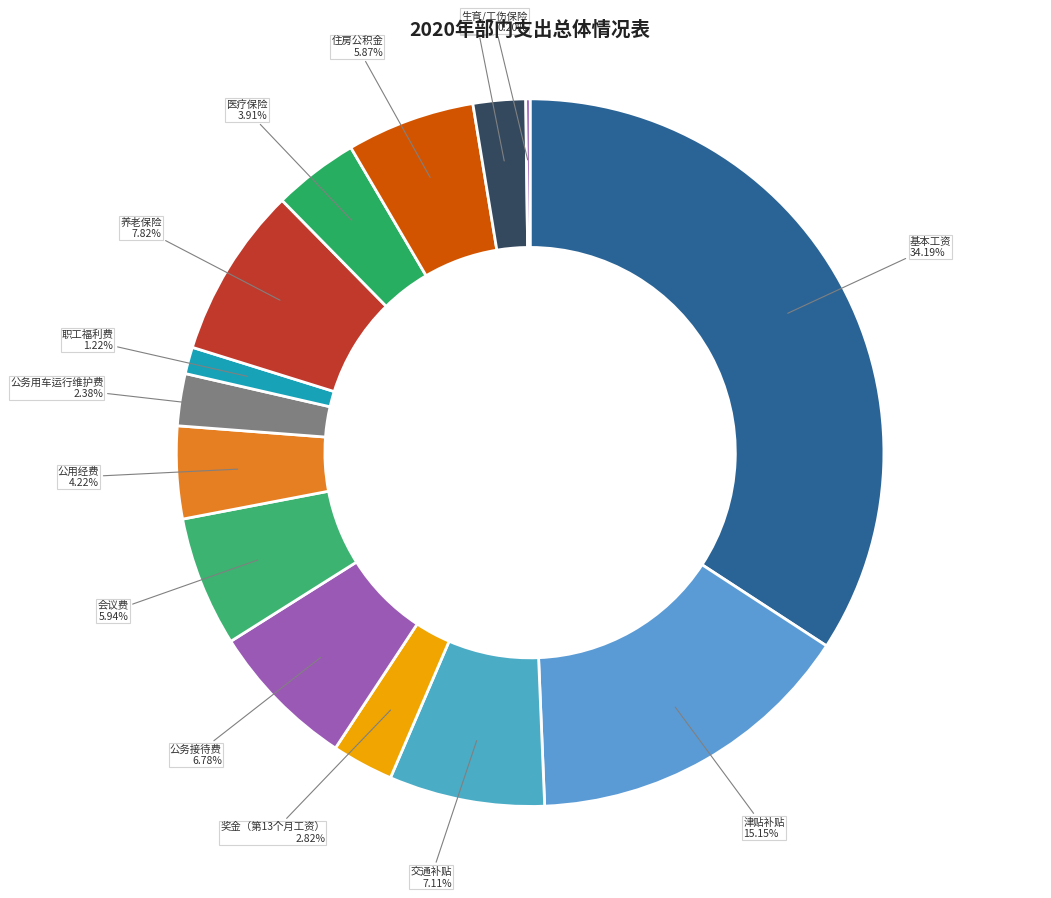

Is there a majority slice in this chart?

No